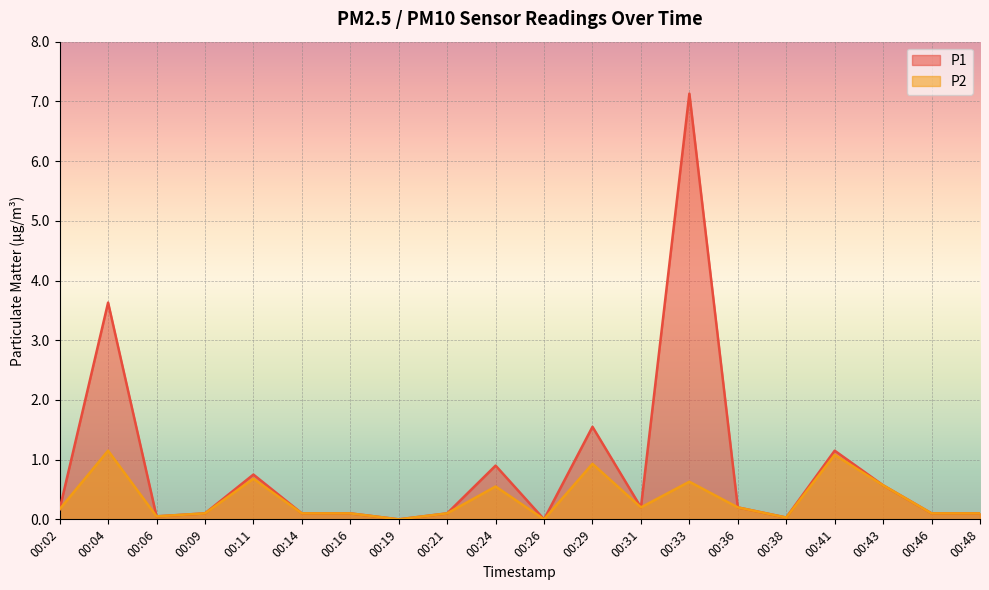

Between 00:26 and 00:46, which series saw the biggest shift?

P1